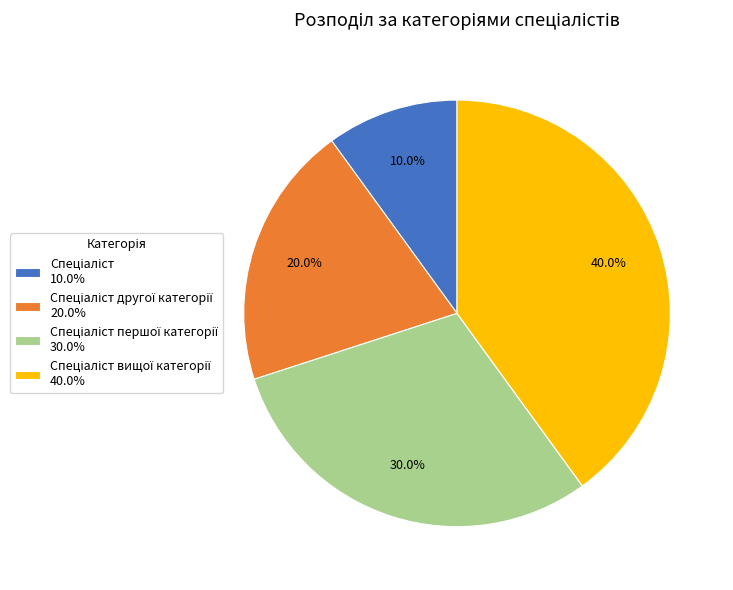

Does any single category account for the majority?

No